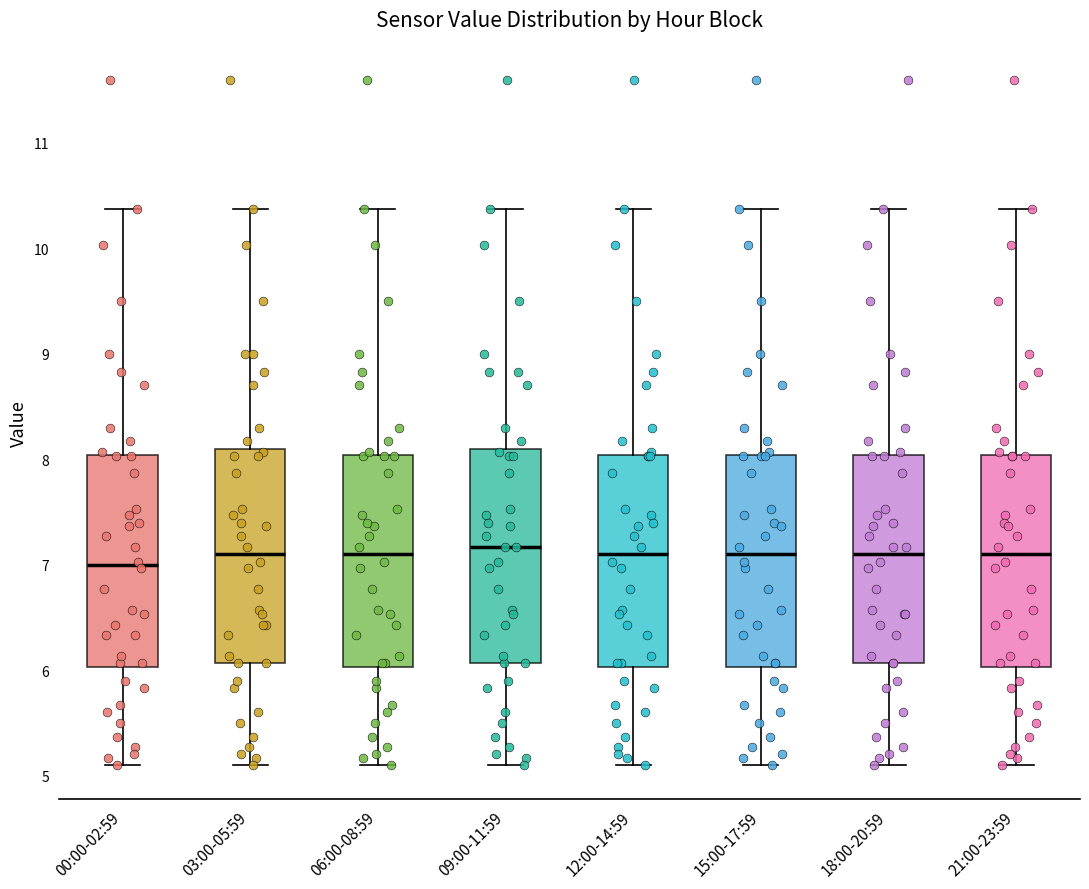

Reading left to right, transcribe this box plot: for each box, give where its median line is, the range the box spans, and where its two whiskers end, as read against the y-axis. The values are not printed on the chart, so give them approximately, as read against the axis.

00:00-02:59: median 7.0, box 6.0 to 8.0, whiskers 5.1 to 10.4
03:00-05:59: median 7.1, box 6.1 to 8.1, whiskers 5.1 to 10.4
06:00-08:59: median 7.1, box 6.0 to 8.0, whiskers 5.1 to 10.4
09:00-11:59: median 7.2, box 6.1 to 8.1, whiskers 5.1 to 10.4
12:00-14:59: median 7.1, box 6.0 to 8.0, whiskers 5.1 to 10.4
15:00-17:59: median 7.1, box 6.0 to 8.0, whiskers 5.1 to 10.4
18:00-20:59: median 7.1, box 6.1 to 8.0, whiskers 5.1 to 10.4
21:00-23:59: median 7.1, box 6.0 to 8.0, whiskers 5.1 to 10.4